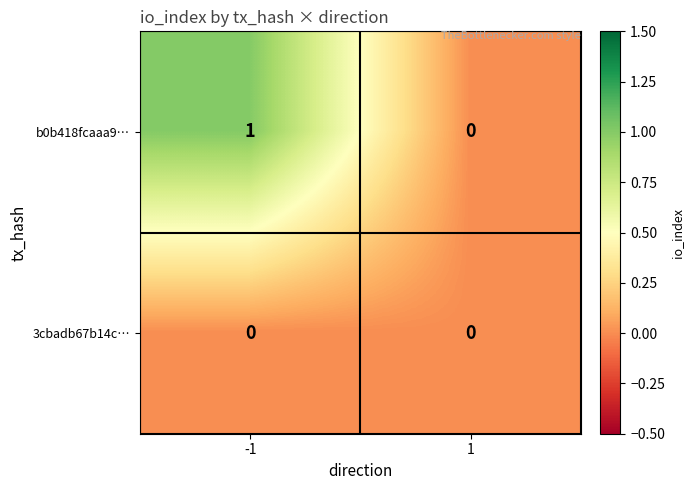

List the series in order of their peak value, highest first.

b0b418fcaaa9…, 3cbadb67b14c…